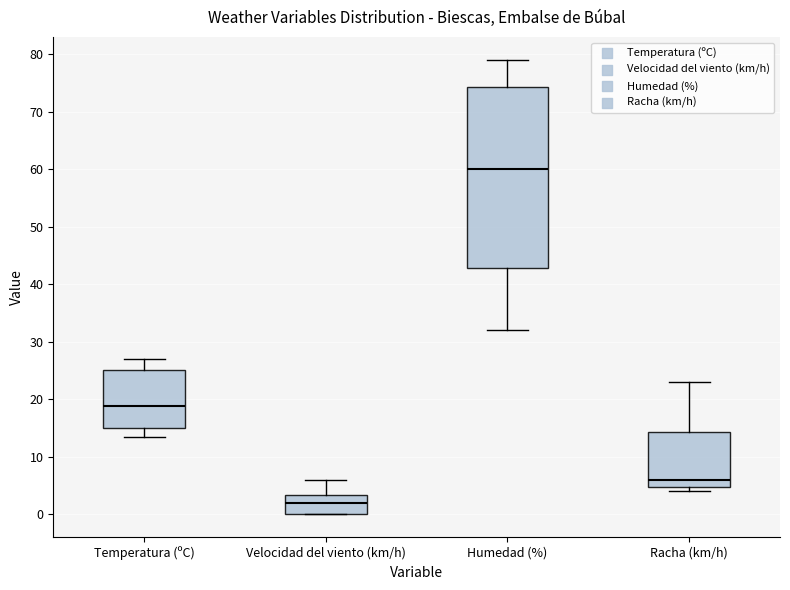

Where does the upper whisker of the box for Humedad (%) end on the y-axis? The values are not printed on the chart, so give them approximately, as read against the axis.

79